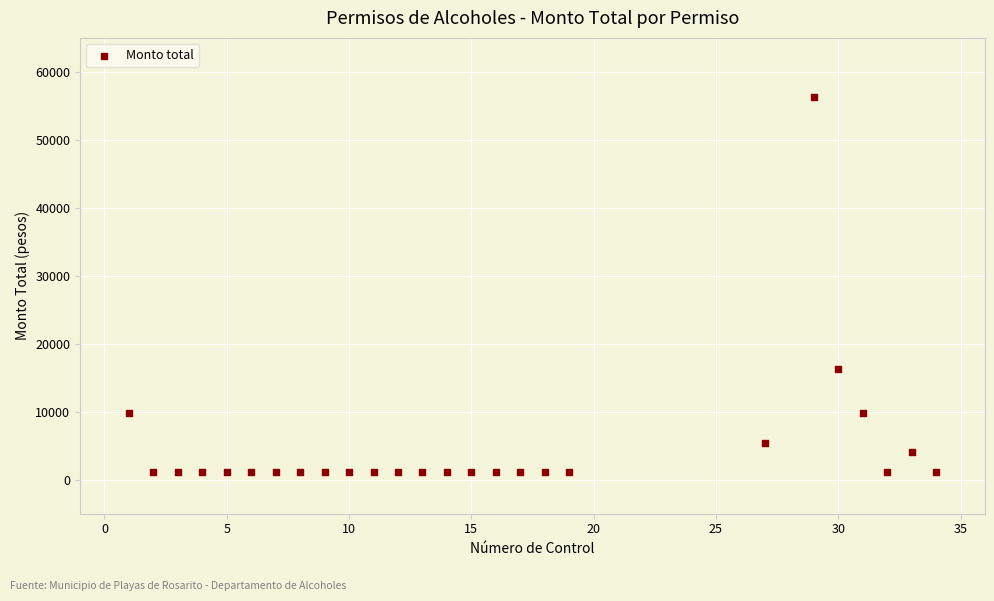

What Y value in the scatter plot is closest to 28662?

16285